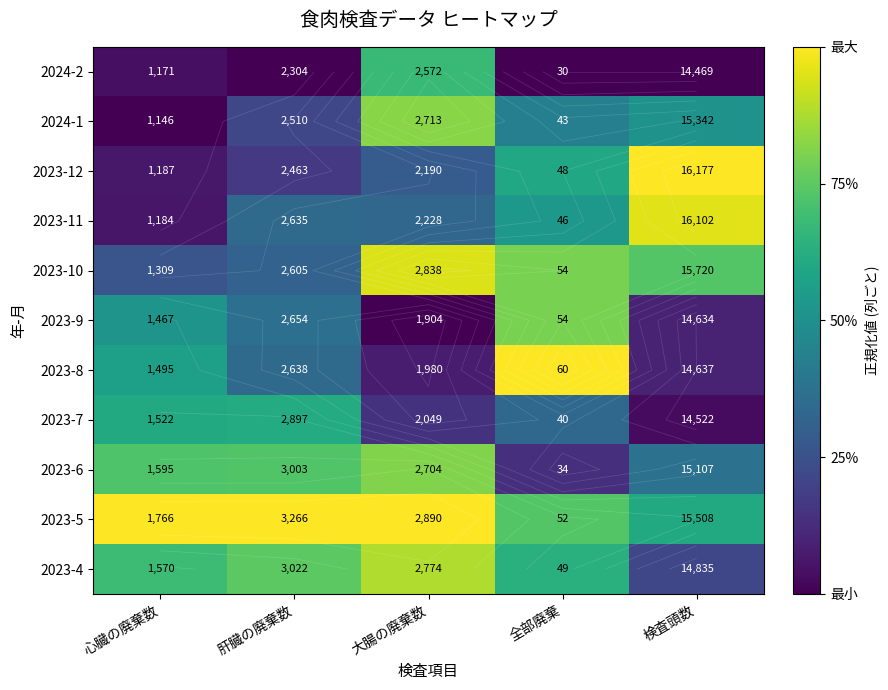

The value of 2023-4 at 大腸の廃棄数 is 1.3. True or false?

False